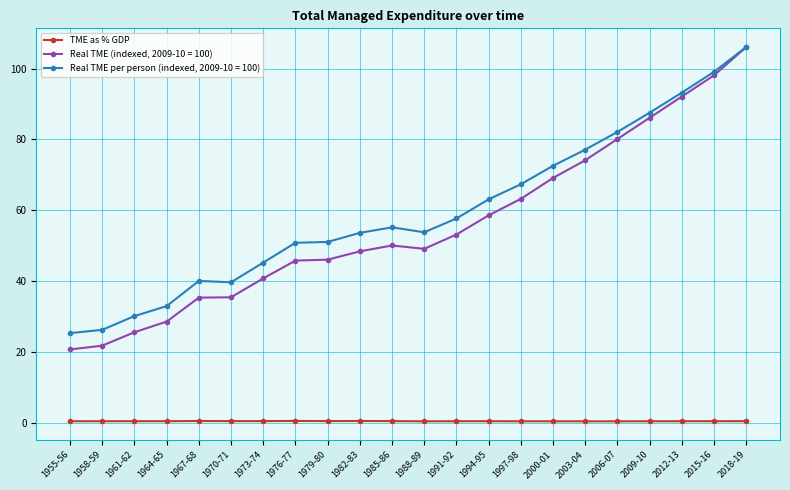

What is the label of the 7th point from the left?

1973-74